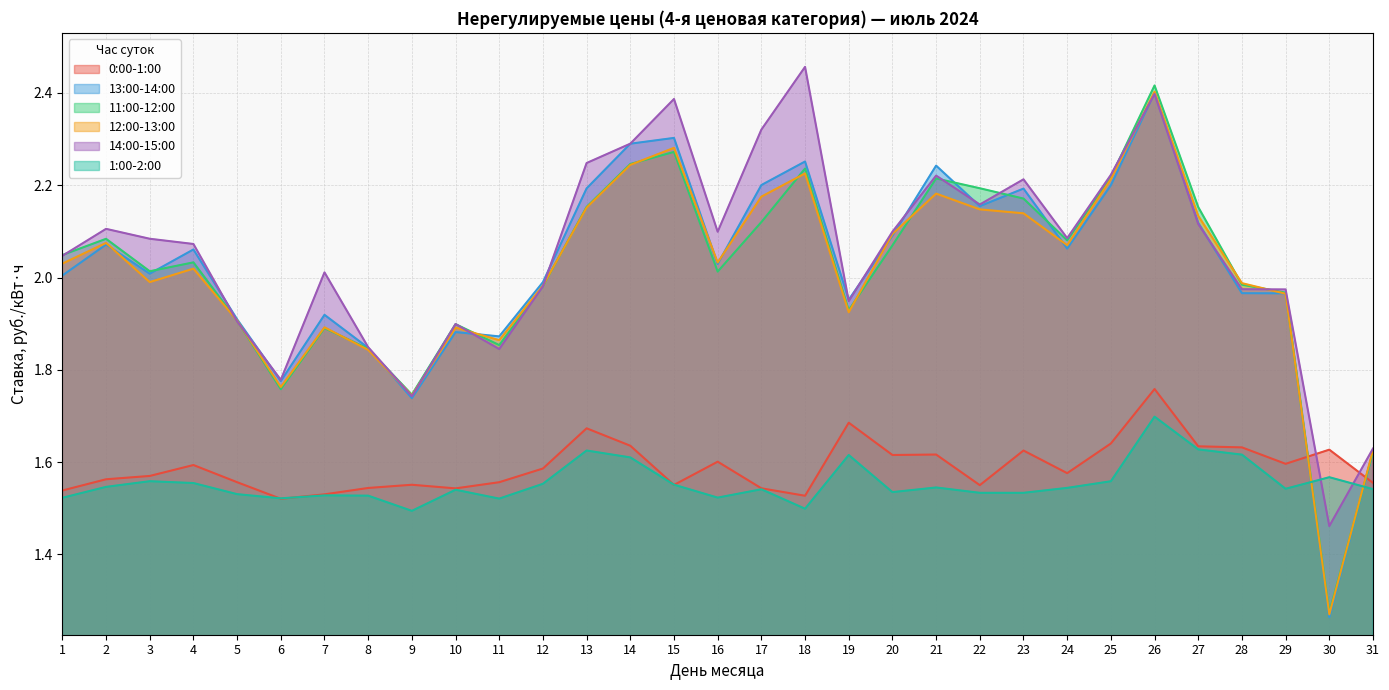

Where is 12:00-13:00 nearest to the value 1?

30